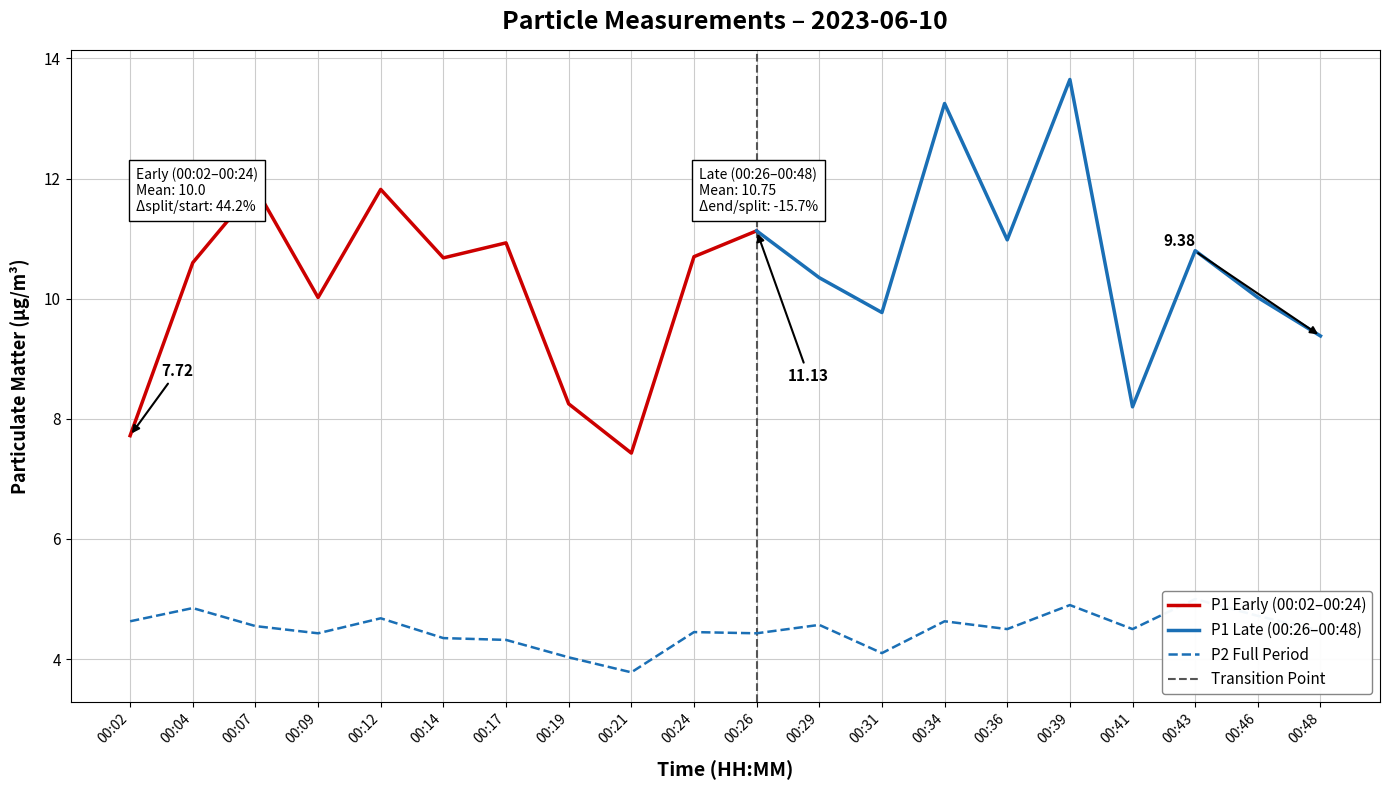

True or false: the data shows 6.6 at 00:14.

False